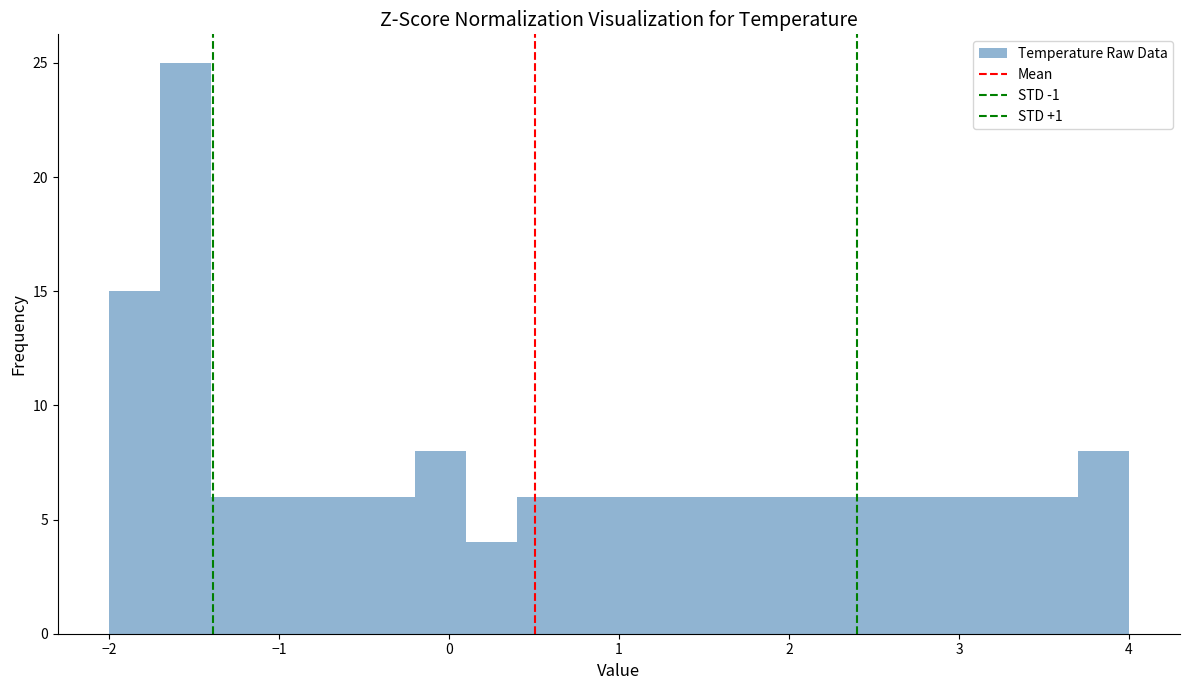

Read against the x-axis, roughly where is the centre of the tallest bar?

-1.5